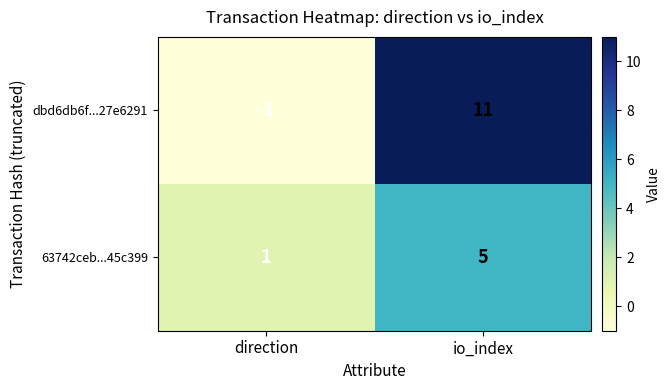

What is the difference between the 63742ceb...45c399 values at direction and io_index?

4